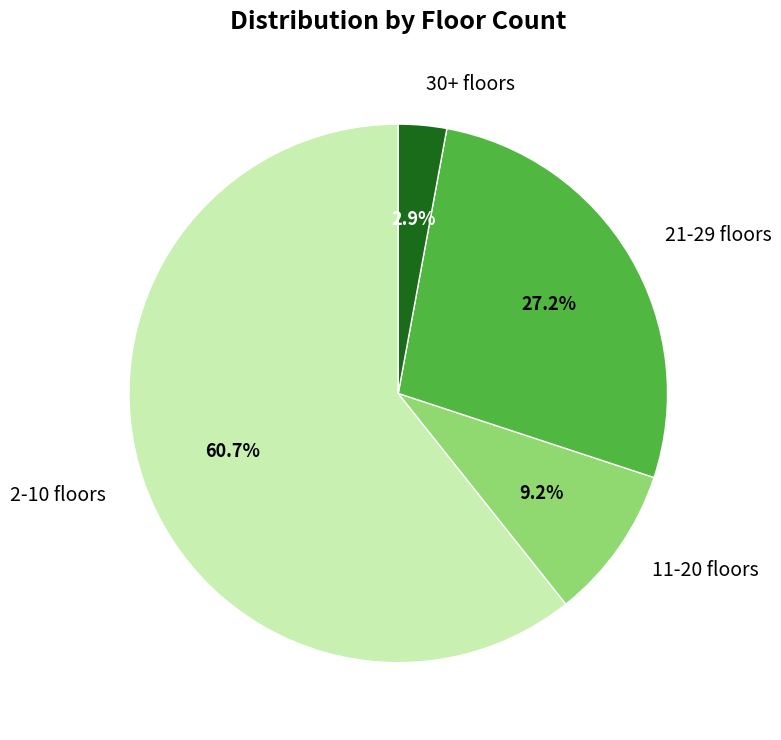

To the nearest percent, what is the difference between the largest and smallest slice percentages?

58%